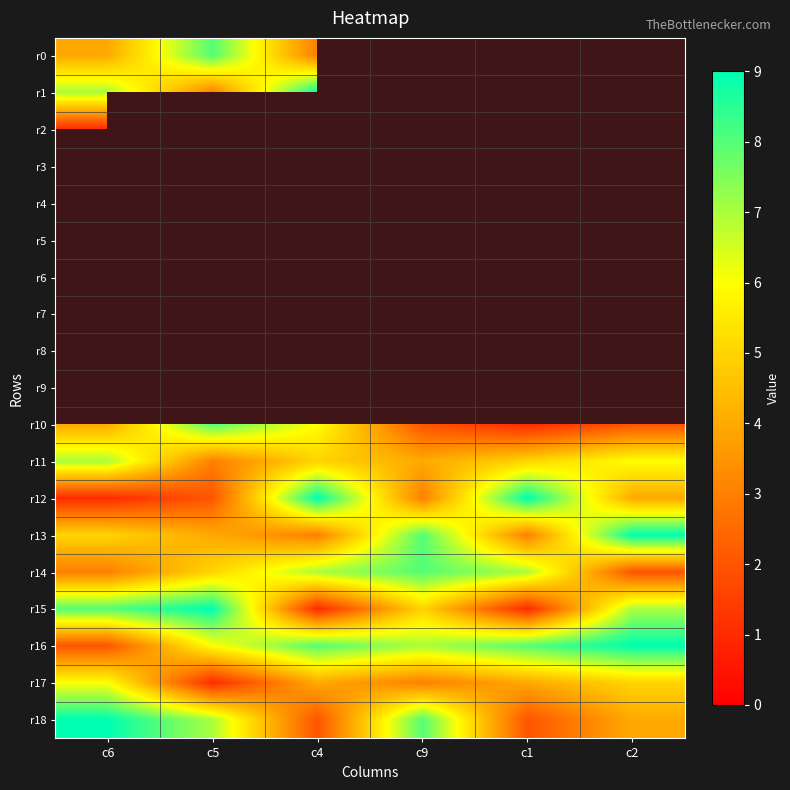

What is the sum of the r15 values at c9 and c1?

6.0